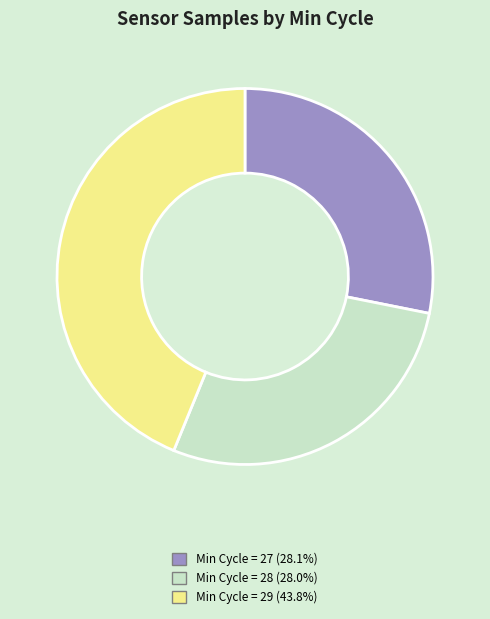

How many segments does this pie chart have?

3